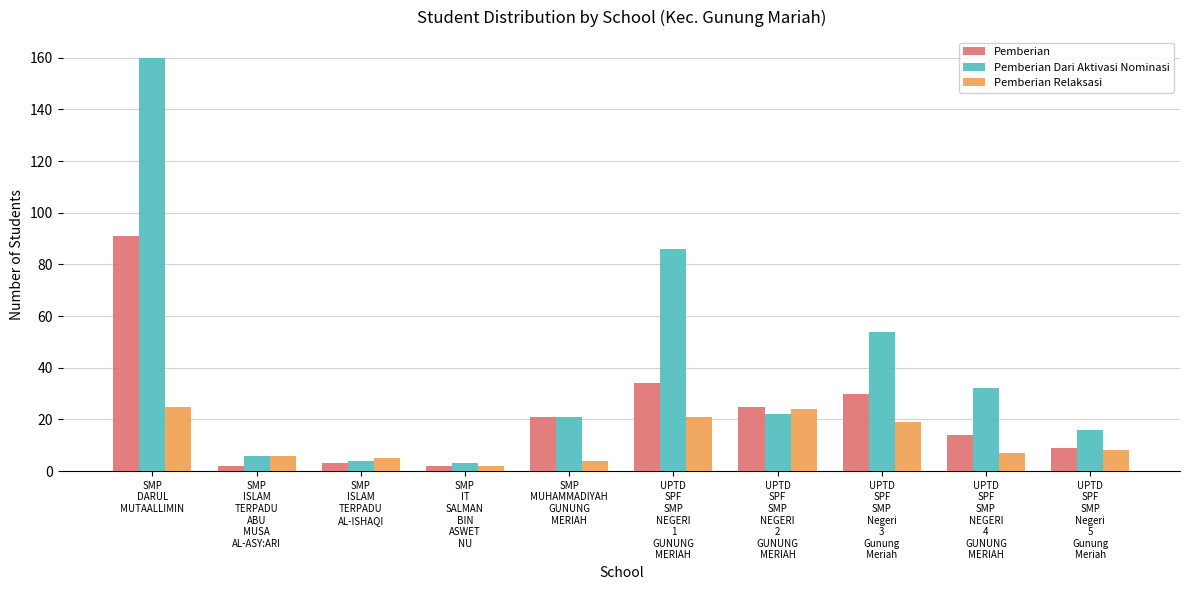

What is the label of the 2nd bar from the left?

SMP
ISLAM
TERPADU
ABU
MUSA
AL-ASY:ARI